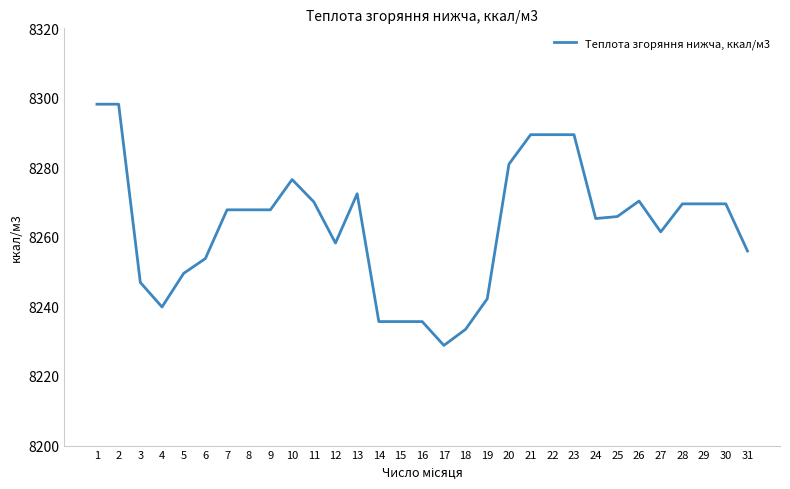

What is the change in value from 12 to 16?

-22.6